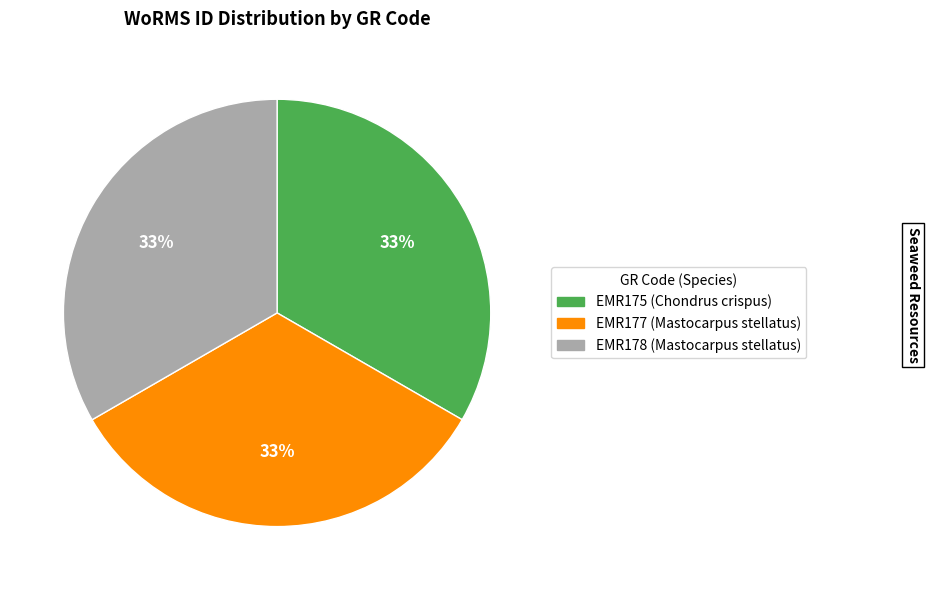

To the nearest percent, what portion does EMR177 represent?

33%